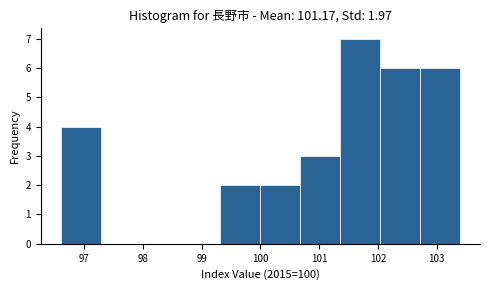

Over which range of the x-axis is the bar tallest?

101.36 to 102.04